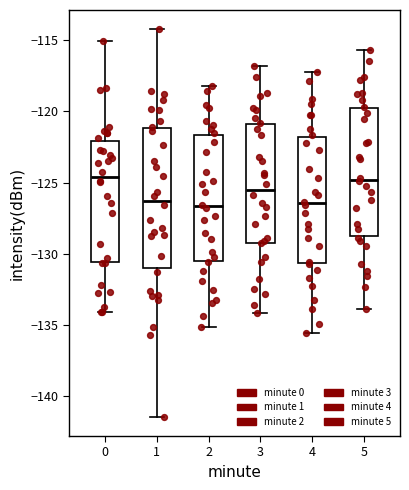

Where is the lower edge of the box at x = 0 on the y-axis? The values are not printed on the chart, so give them approximately, as read against the axis.

-130.5